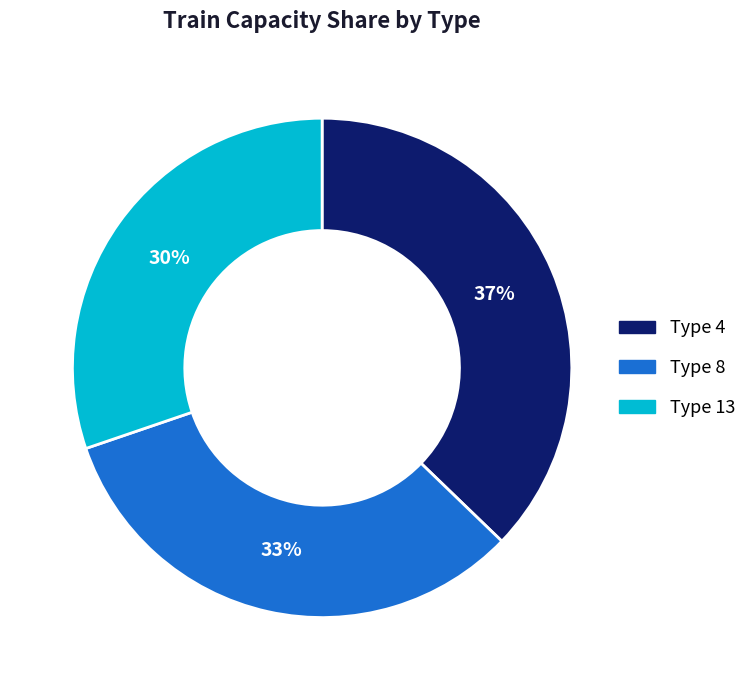

Rank the categories by value from highest to lowest.

Type 4, Type 8, Type 13